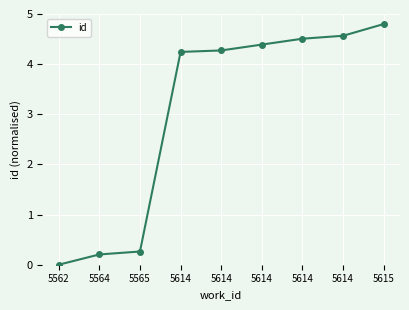

How many series are shown in this chart?

1